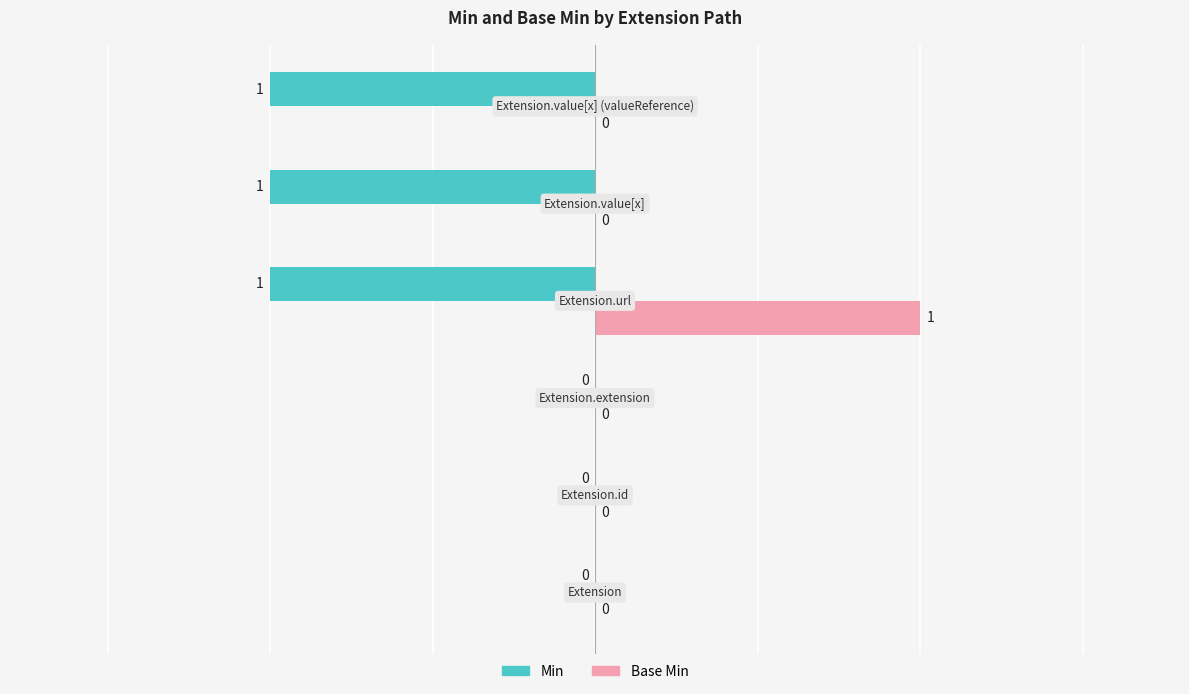

Count the Min values in the range -1 to 0.

6